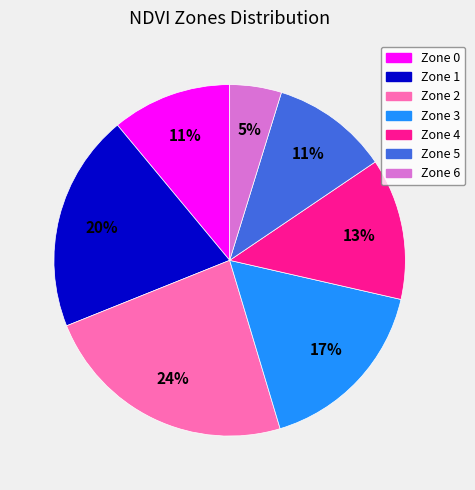

True or false: Zone 0 accounts for 5% of the total.

False